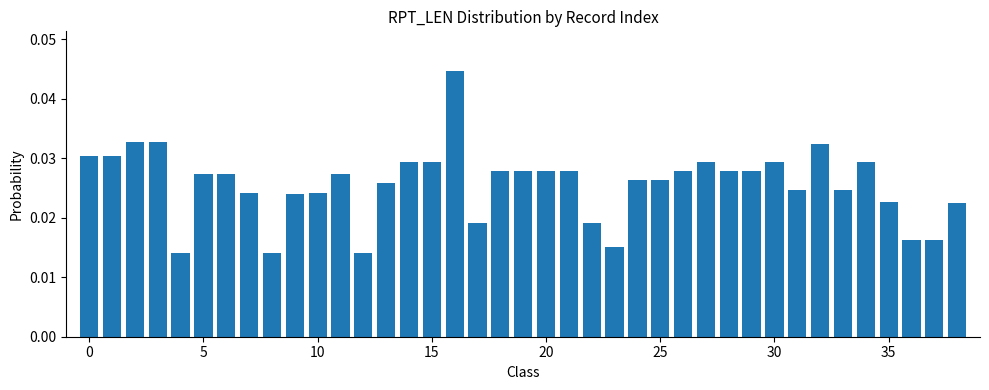

What is the sum of all values?

1.0